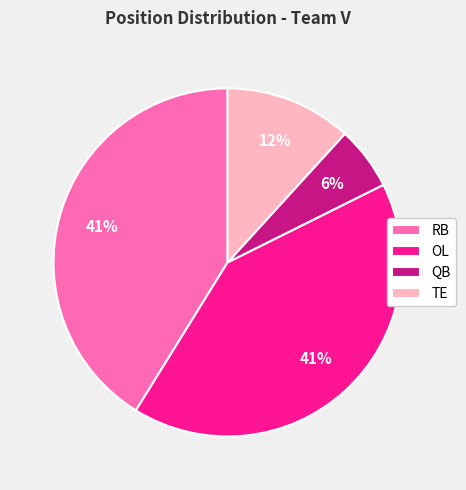

Between TE and RB, which is larger?

RB